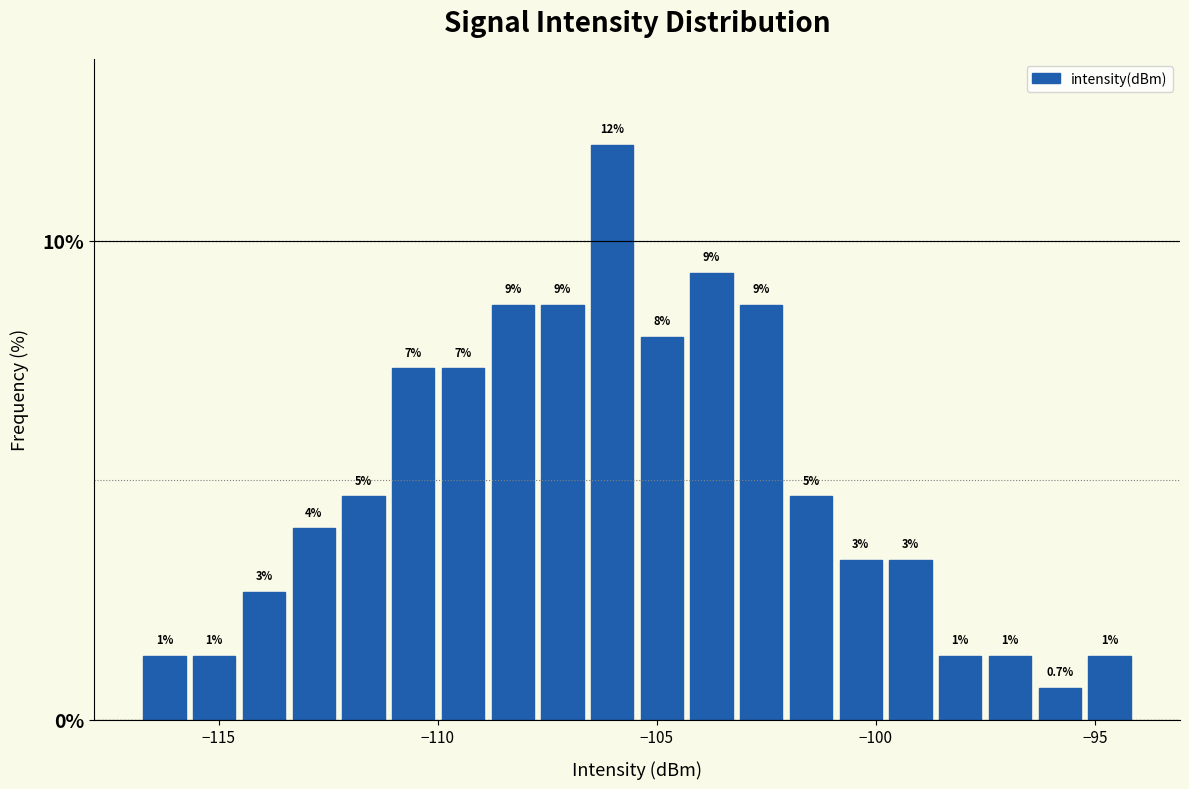

Around what value on the x-axis is the tallest bar? Give the approximate position of its centre, as read against the axis.

-106.0